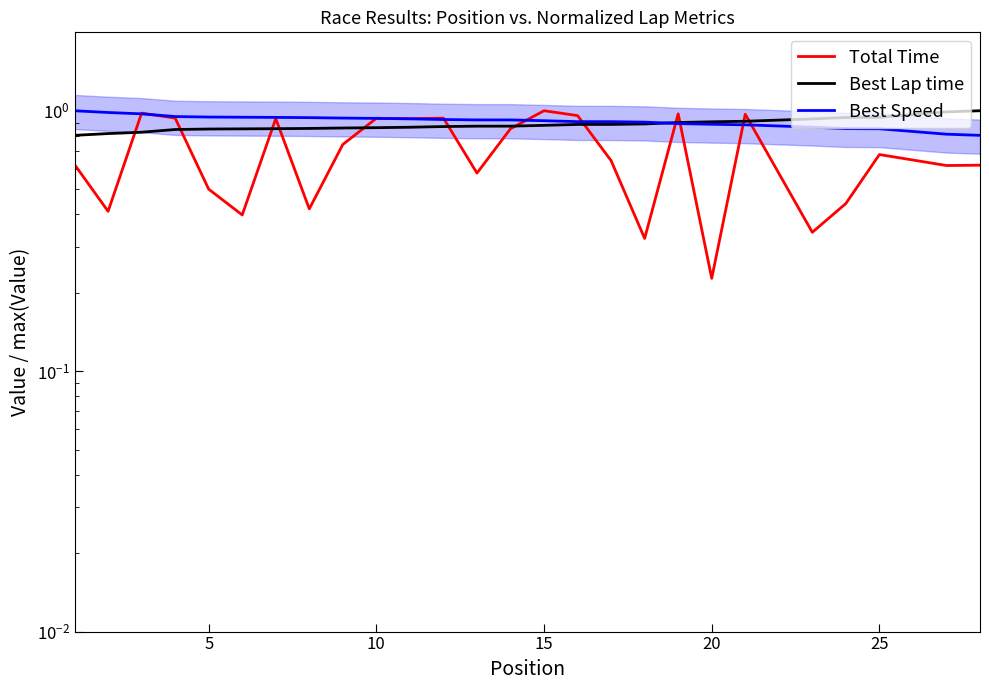

After their last crossing, which series has the higher values: Best Lap time or Best Speed?

Best Lap time